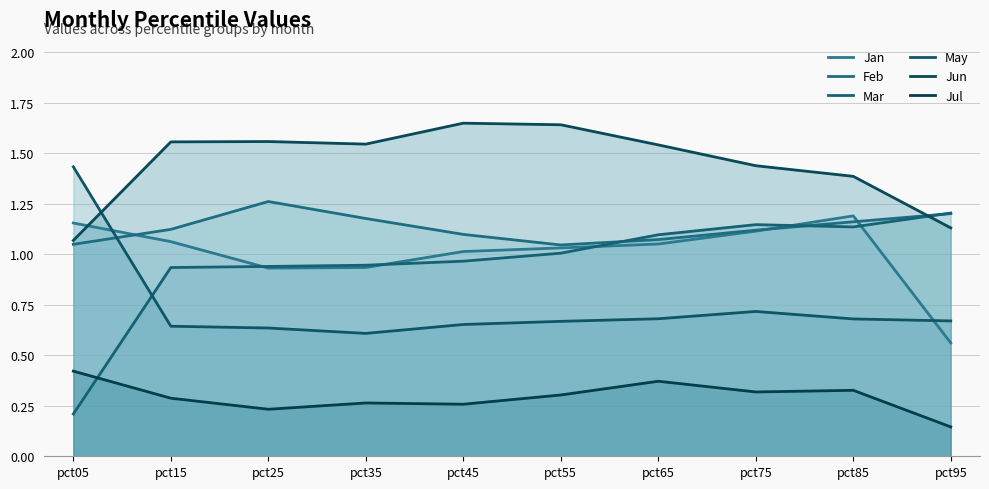

At which category does the chart reach its peak across all series?

pct45